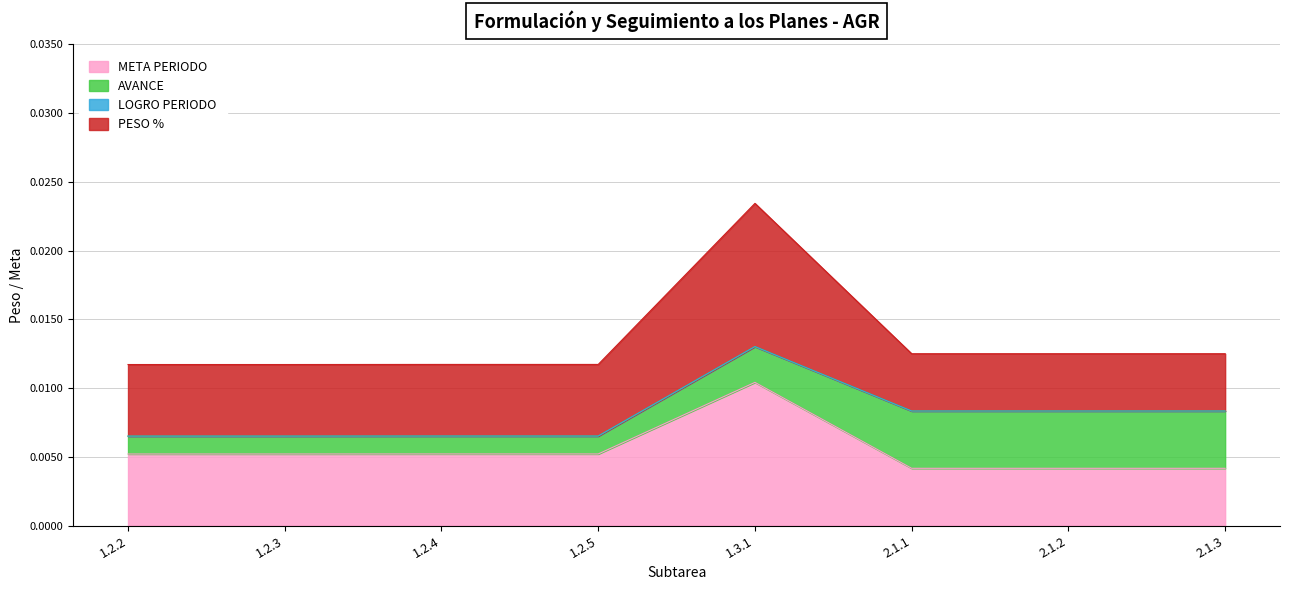

True or false: PESO % has more than 1 interior local peaks.

False